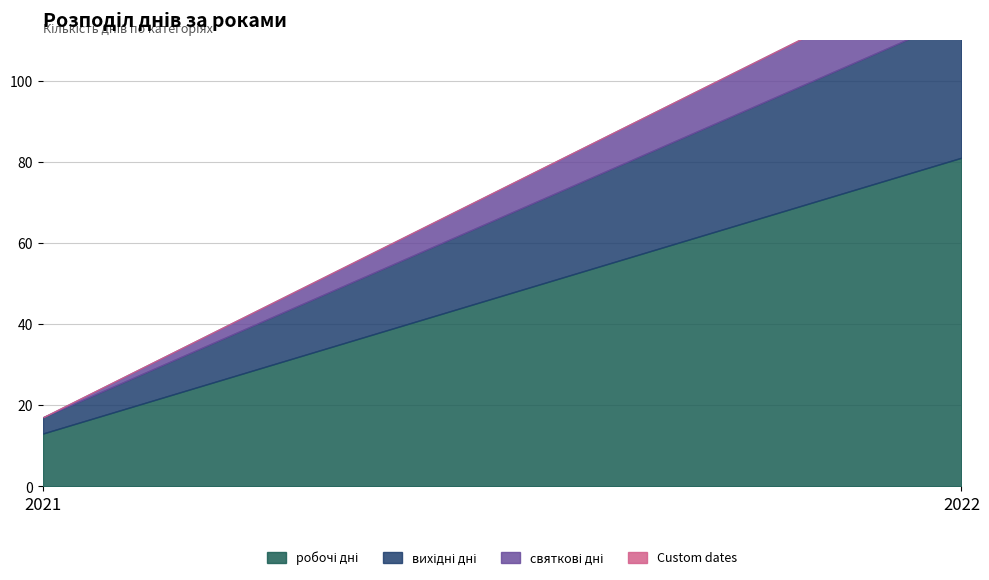

List the labels in order of робочі дні value, largest first.

2022, 2021